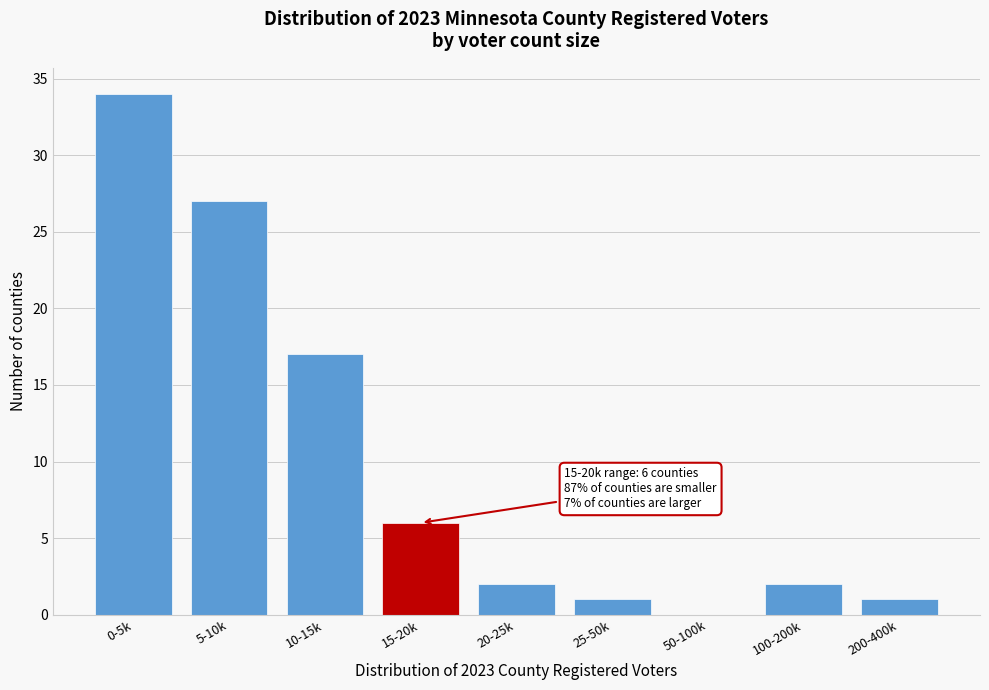

Reading right to left, what are all the values shown in this chart?

200-400k=1	100-200k=2	50-100k=0	25-50k=1	20-25k=2	15-20k=6	10-15k=17	5-10k=27	0-5k=34